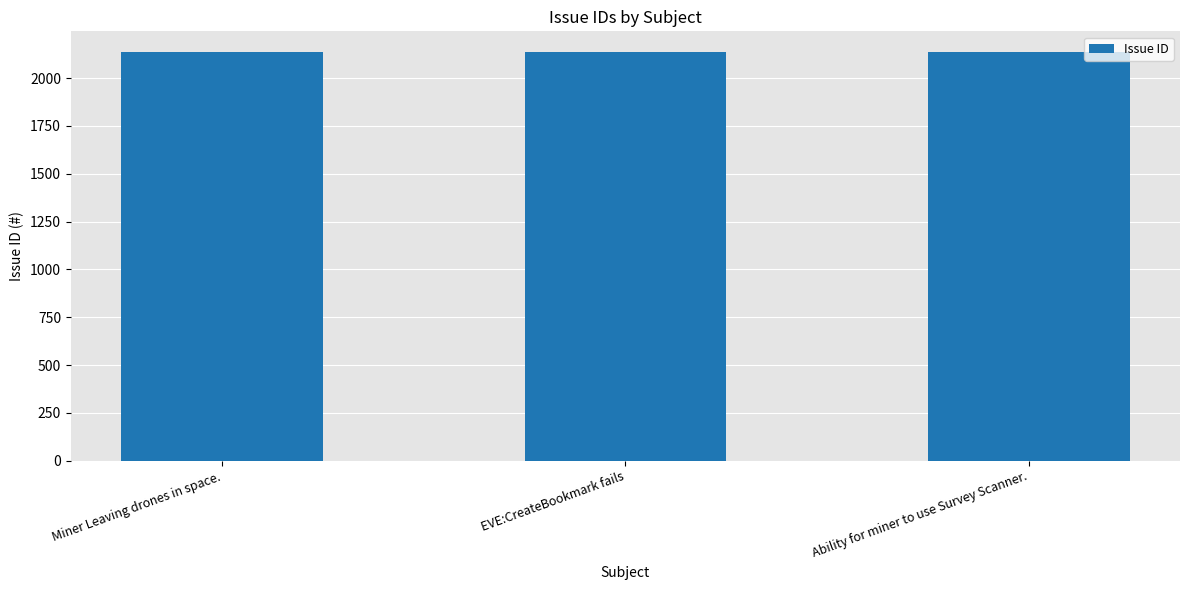

What is the value of the 2nd bar from the left?

2136